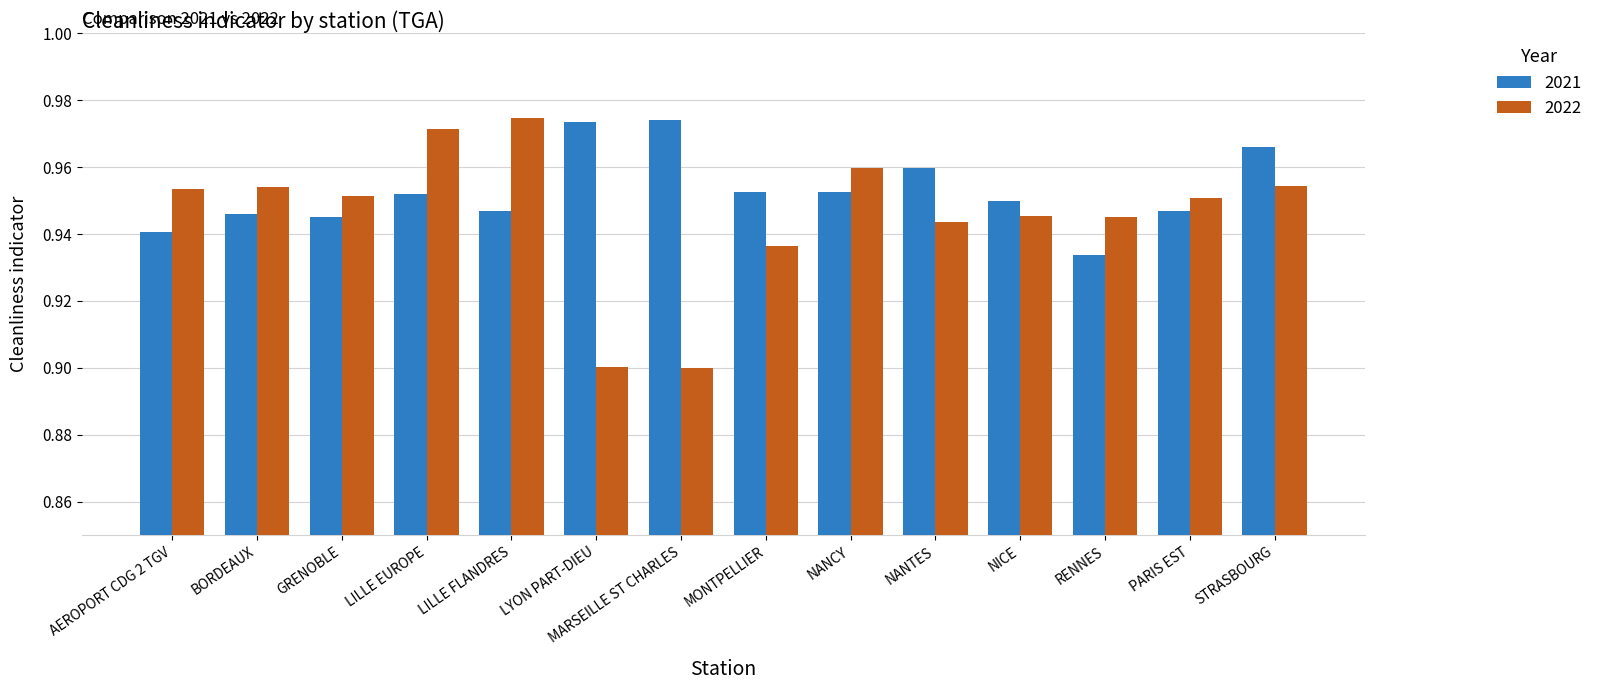

Which series has the largest total across all categories?

2021